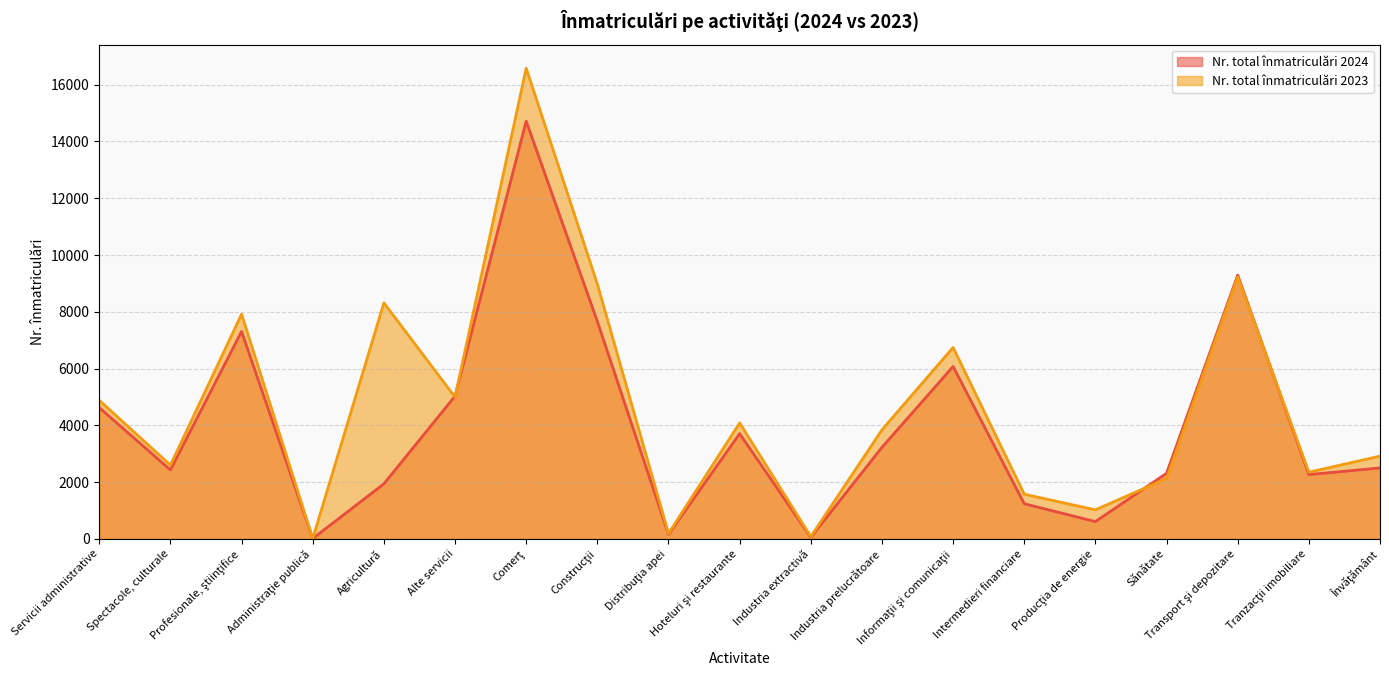

Is the value of Nr. total înmatriculări 2023 at Hoteluri şi restaurante greater than the value of Nr. total înmatriculări 2024 at Construcţii?

No